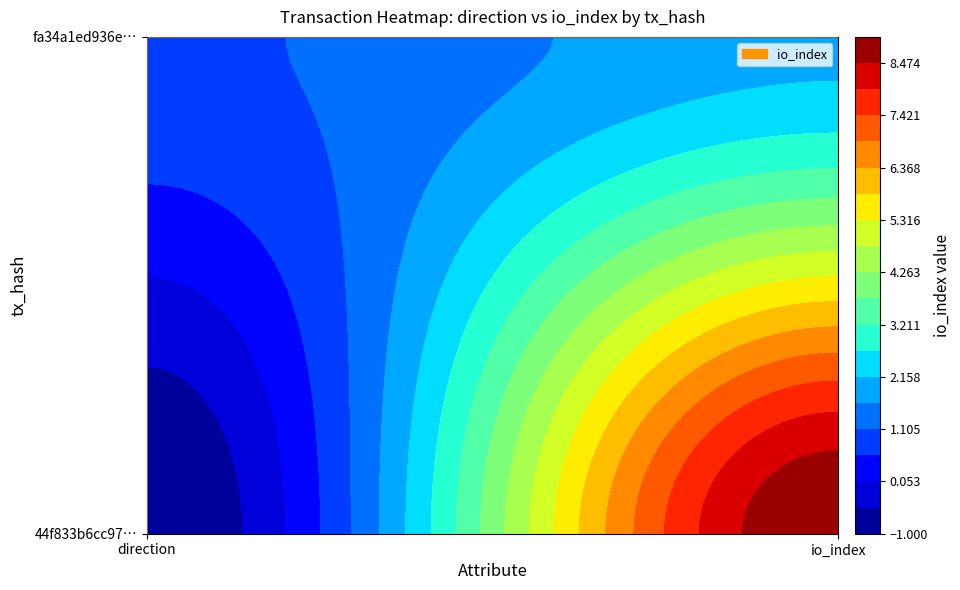

What is the sum of all 44f833b6cc975f312ec164ad0f5ecd01941b43a values?

8